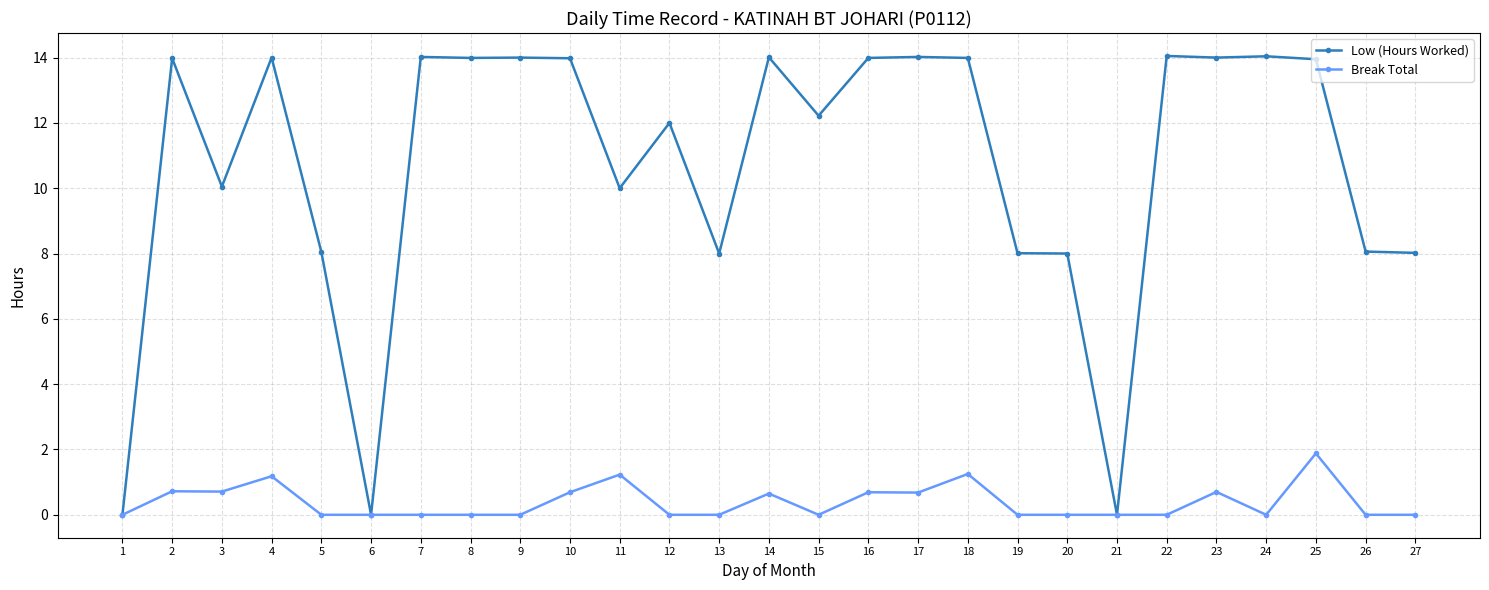

True or false: Low (Hours Worked) has more than 0 interior local peaks.

True